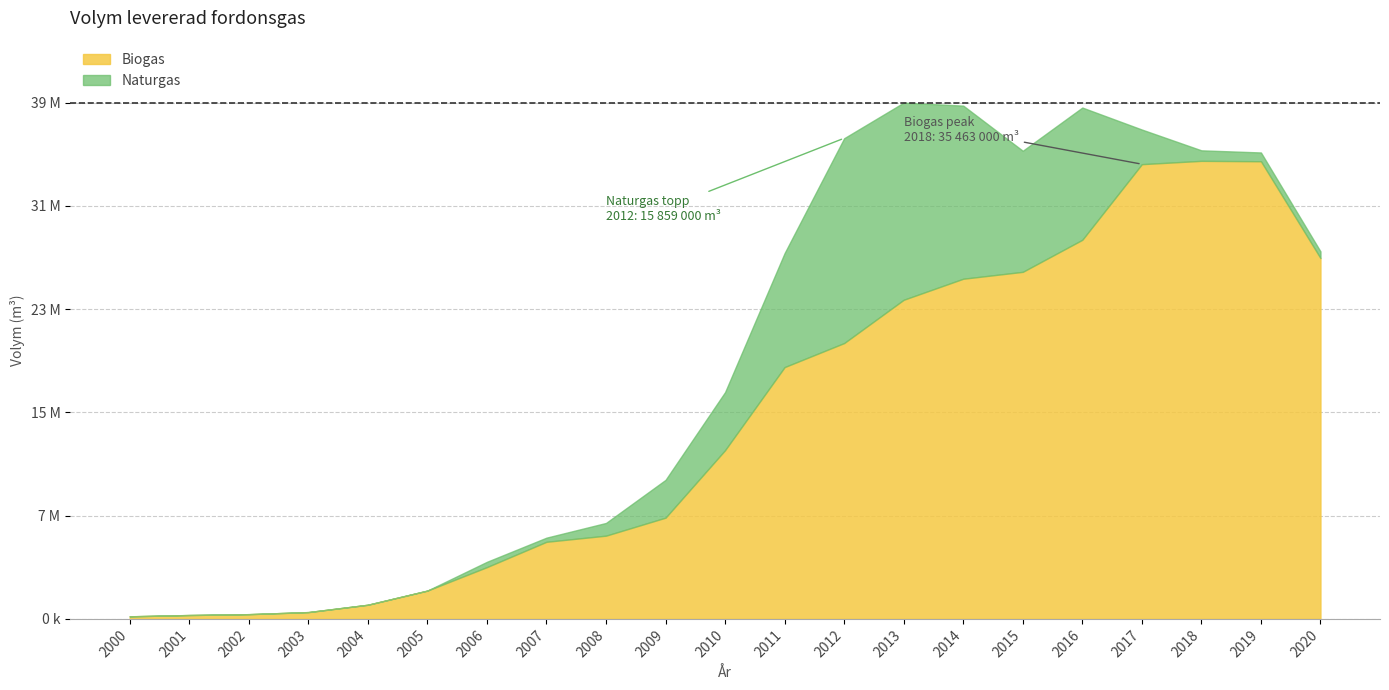

At how many categories does at least one series exceed 14556582?

10